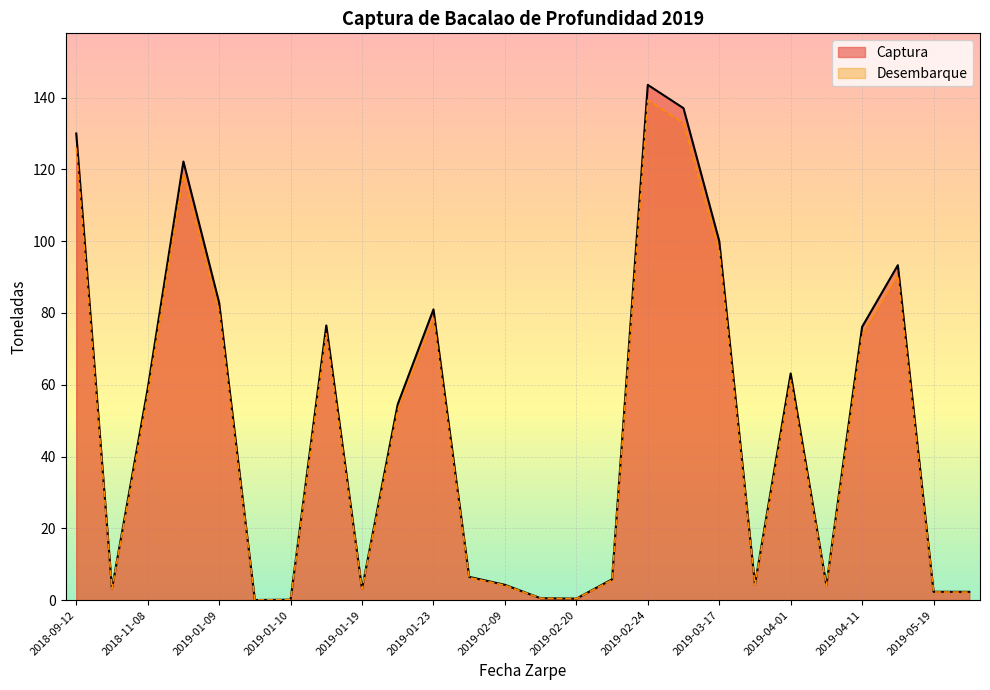

How many values in the Captura series exceed 54?

13